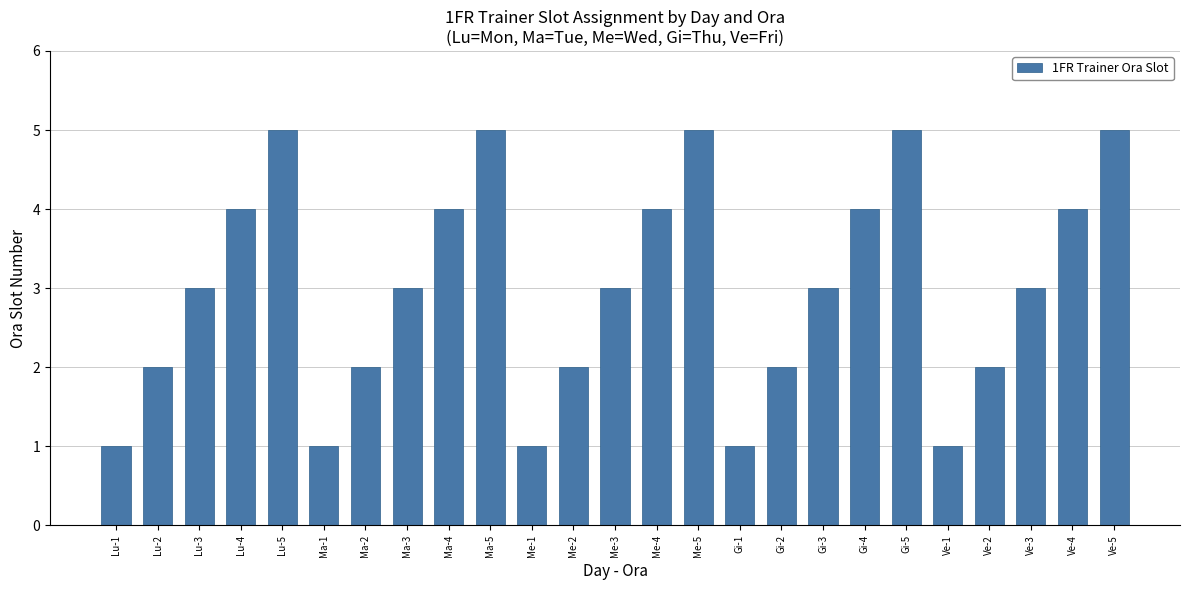

Is it true that the value at Lu-3 is 5?

False